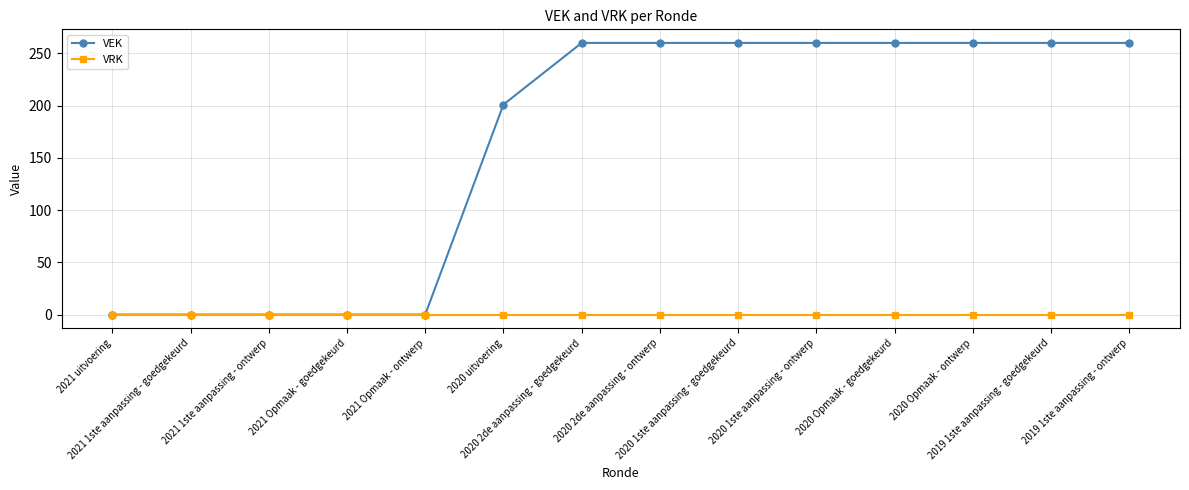

How many categories are shown in the chart?

14